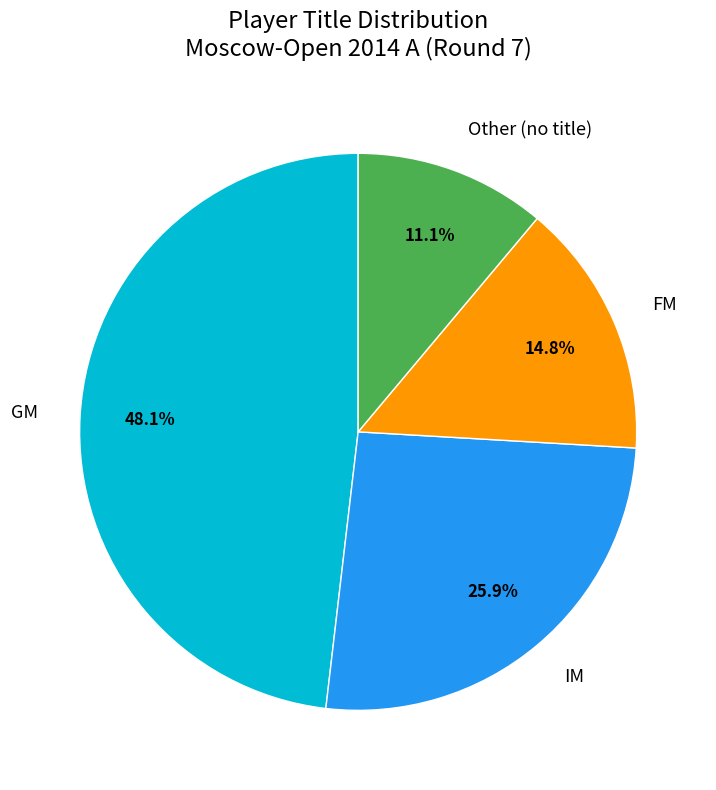

True or false: Other accounts for 3% of the total.

False